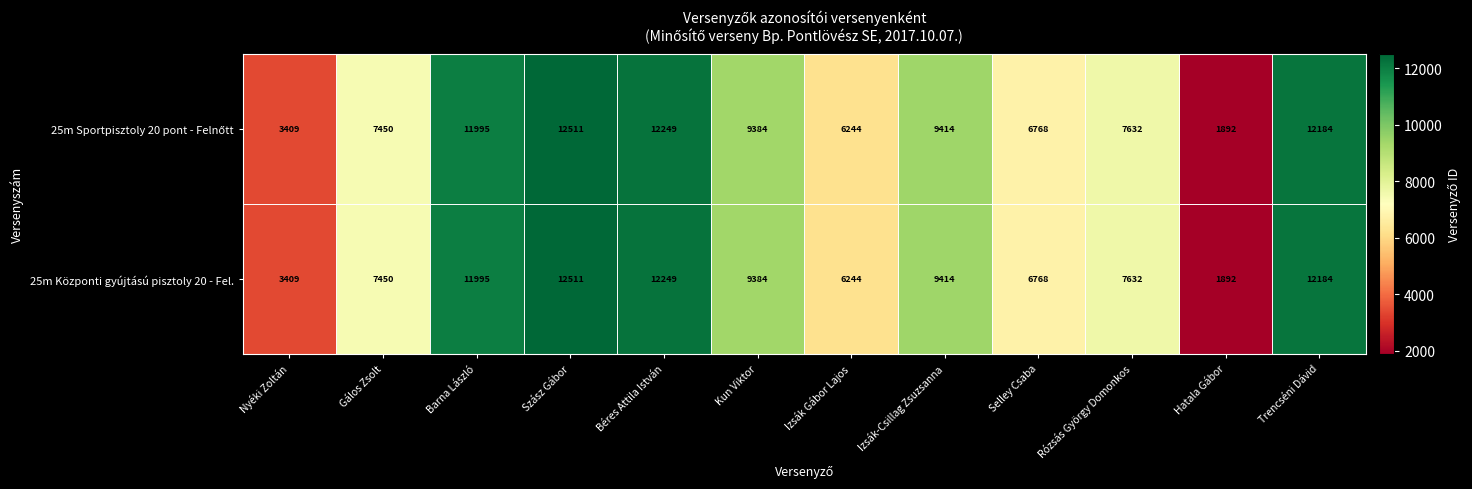

What is the maximum value shown in the chart?

12511